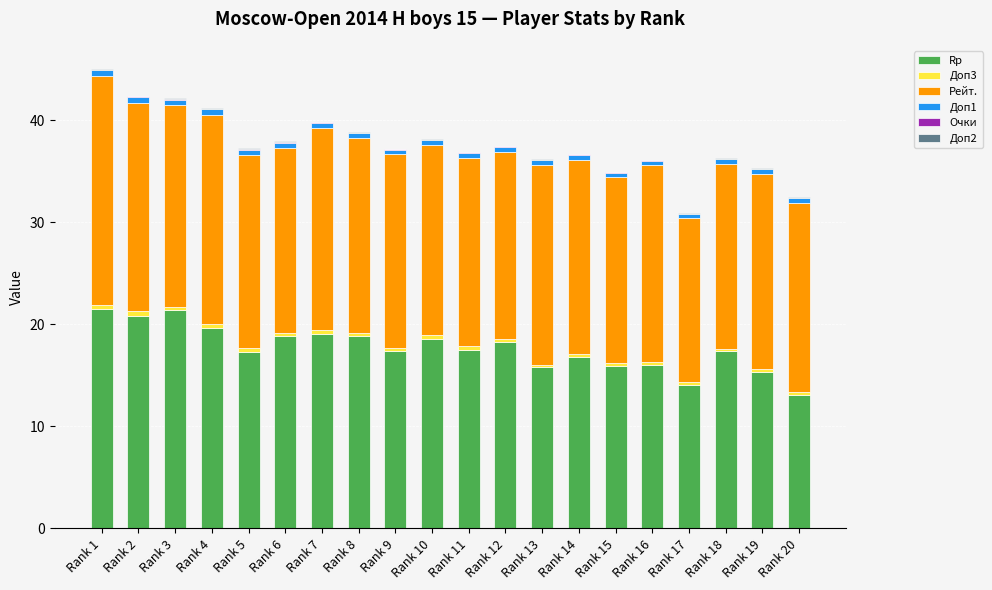

What is the maximum value for Rp?

21.6